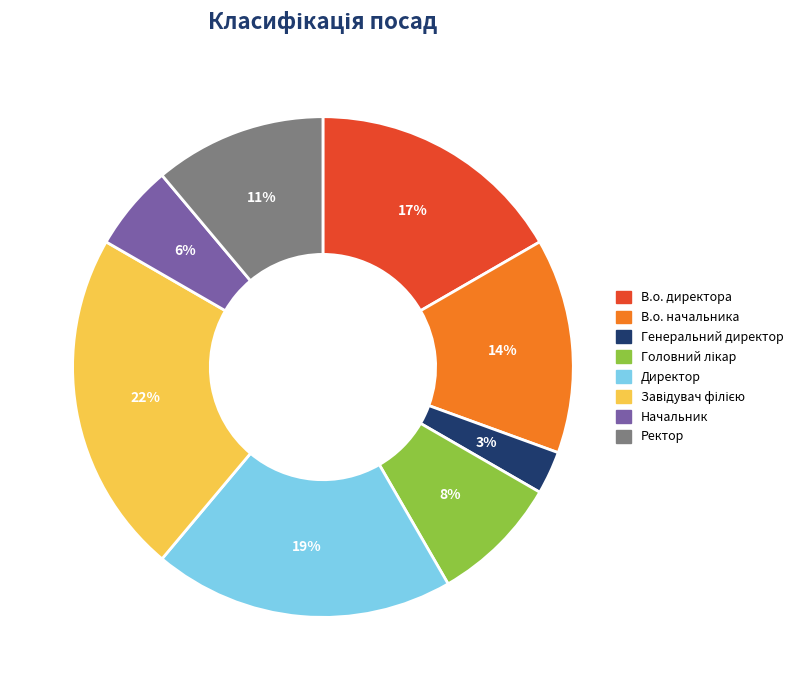

To the nearest percent, what is the difference between the largest and smallest slice percentages?

19%